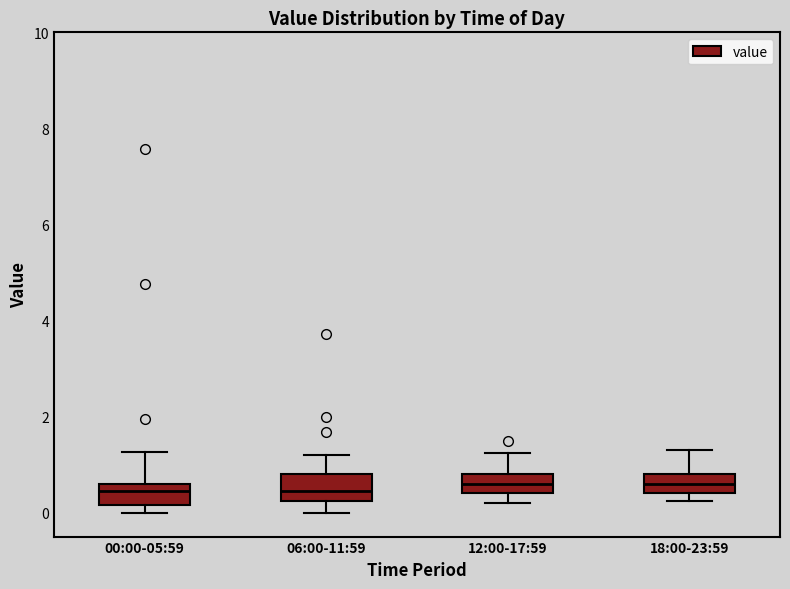

Where does the median line of the box for 18:00-23:59 sit on the y-axis? The values are not printed on the chart, so give them approximately, as read against the axis.

0.6